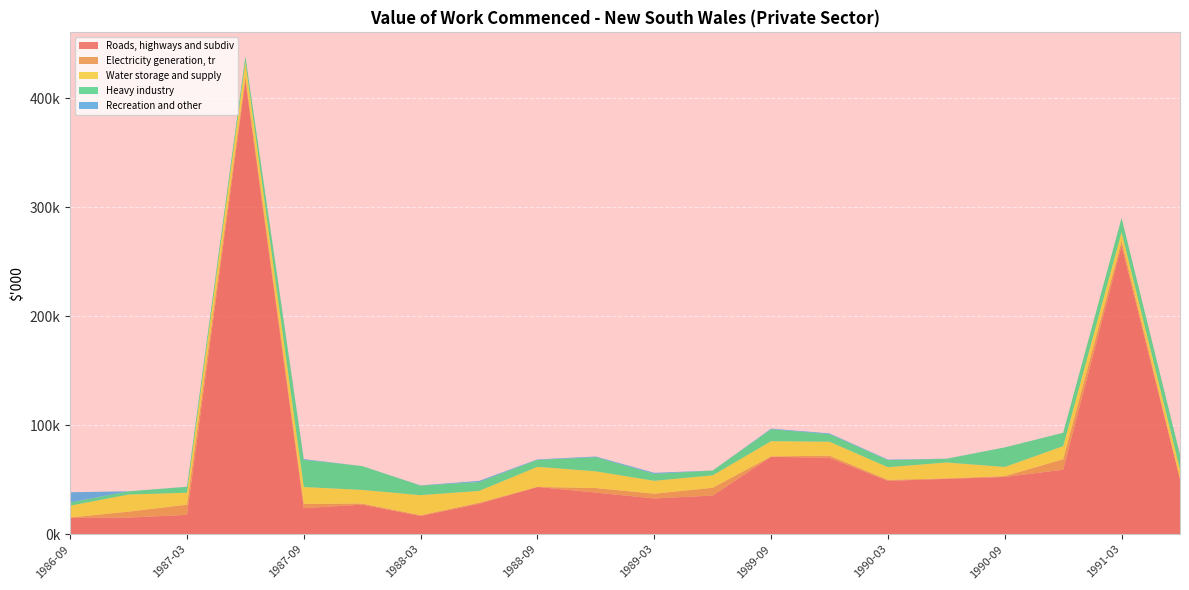

Reading left to right, extract all data points from this chart.

Roads, highways and subdiv: 1986-09=14989	1986-12=15243	1987-03=17778	1987-06=416459	1987-09=23924	1987-12=27126	1988-03=16732	1988-06=27877	1988-09=43373	1988-12=38169	1989-03=32815	1989-06=35493	1989-09=71038	1989-12=70127	1990-03=48935	1990-06=50779	1990-09=52539	1990-12=59207	1991-03=264763	1991-06=50602
Electricity generation, tr: 1986-09=359	1986-12=5457	1987-03=9311	1987-06=3643	1987-09=3898	1987-12=988	1988-03=713	1988-06=988	1988-09=14	1988-12=4184	1989-03=4356	1989-06=7141	1989-09=320	1989-12=1983	1990-03=935	1990-06=471	1990-09=774	1990-12=9592	1991-03=4361	1991-06=570
Water storage and supply: 1986-09=10868	1986-12=15711	1987-03=10983	1987-06=13340	1987-09=15506	1987-12=12522	1988-03=18402	1988-06=10886	1988-09=18459	1988-12=15372	1989-03=11853	1989-06=11422	1989-09=14013	1989-12=12784	1990-03=11636	1990-06=14595	1990-09=8396	1990-12=12004	1991-03=8052	1991-06=8379
Heavy industry: 1986-09=2894	1986-12=2977	1987-03=5404	1987-06=5211	1987-09=24956	1987-12=21905	1988-03=8746	1988-06=8128	1988-09=6411	1988-12=12955	1989-03=6334	1989-06=4386	1989-09=10970	1989-12=6949	1990-03=6483	1990-06=3340	1990-09=17944	1990-12=12293	1991-03=13085	1991-06=13432
Recreation and other: 1986-09=9377	1986-12=1	1987-03=101	1987-06=1	1987-09=641	1987-12=1	1988-03=204	1988-06=1056	1988-09=415	1988-12=636	1989-03=994	1989-06=1	1989-09=564	1989-12=682	1990-03=489	1990-06=114	1990-09=24	1990-12=3	1991-03=1	1991-06=143